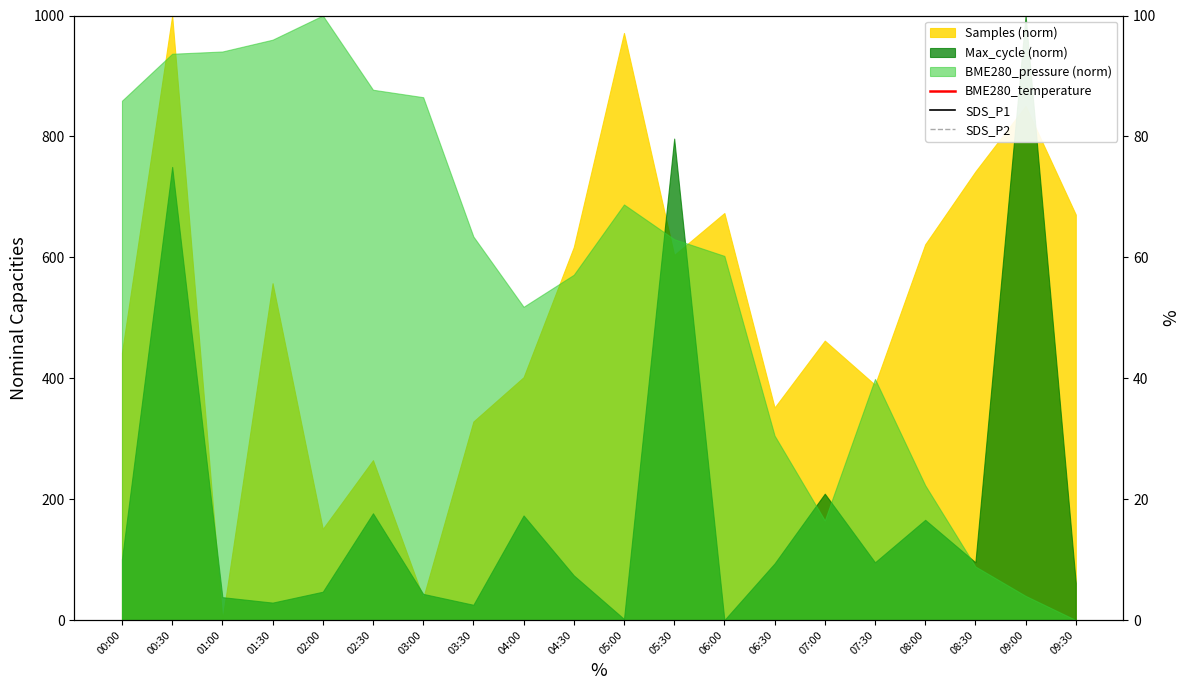

What is the sum of all BME280_temperature values?

746500.0